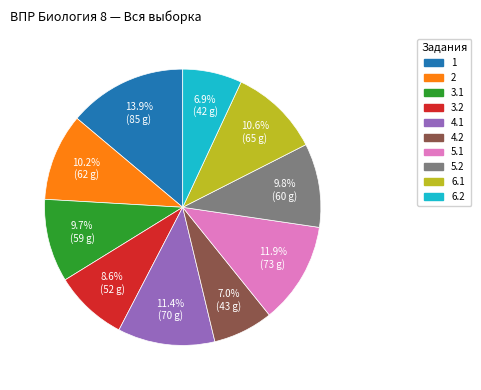

Which has a higher value, 4.1 or 1?

1